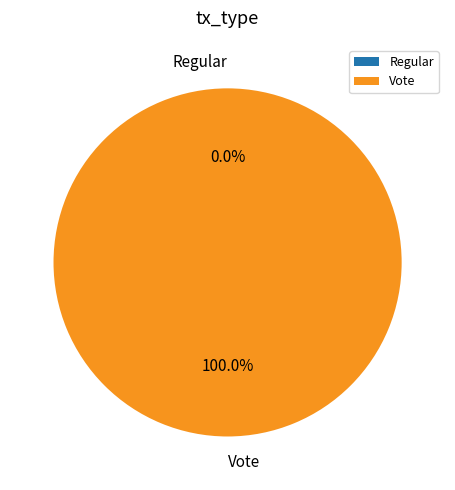

Does any single category account for the majority?

Yes